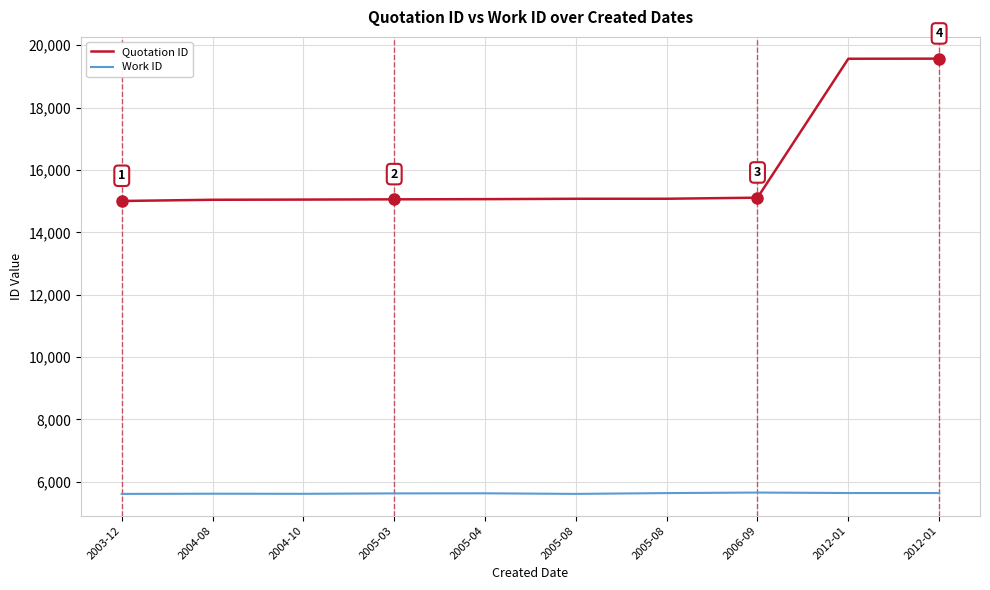

True or false: Quotation ID has more than 0 interior local peaks.

False